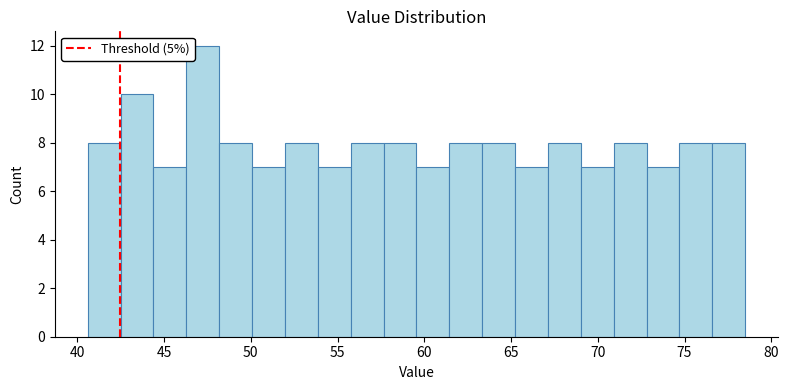

Around what value on the x-axis is the tallest bar? Give the approximate position of its centre, as read against the axis.

47.0